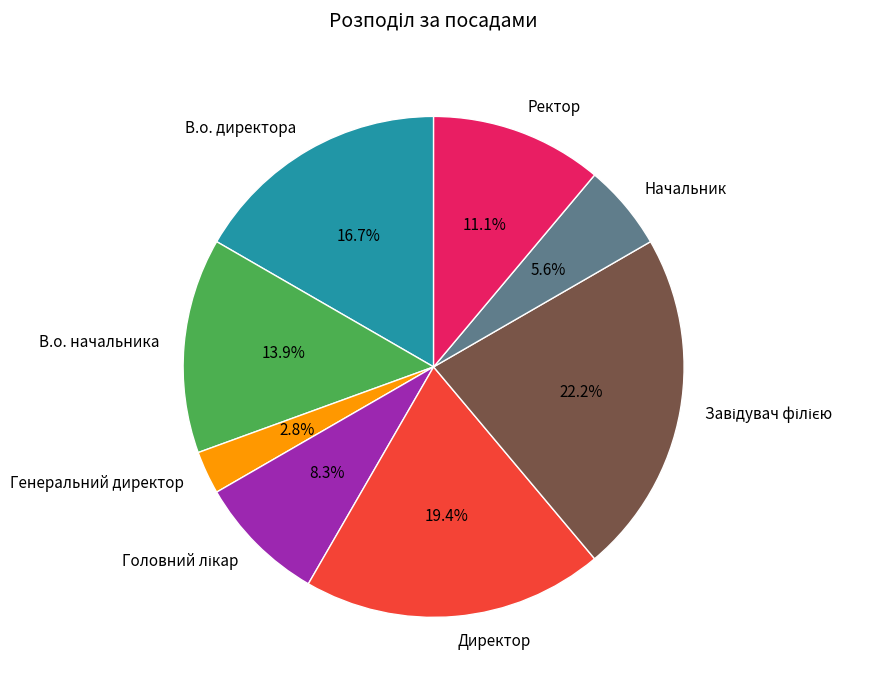

Which has a higher value, Директор or Ректор?

Директор